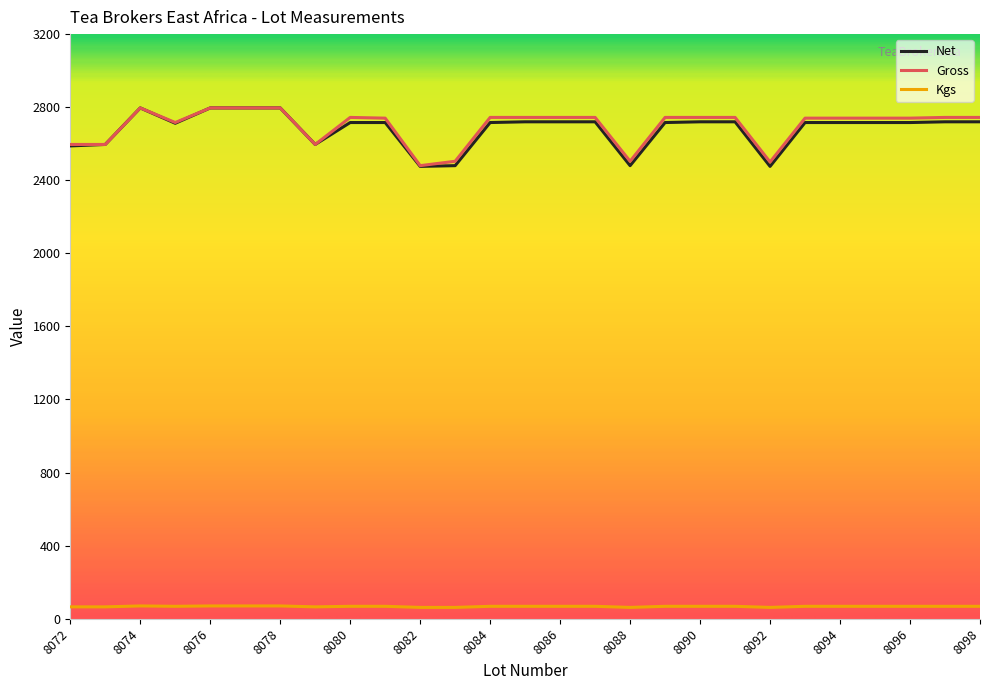

At how many categories does at least one series exceed 1540?

27